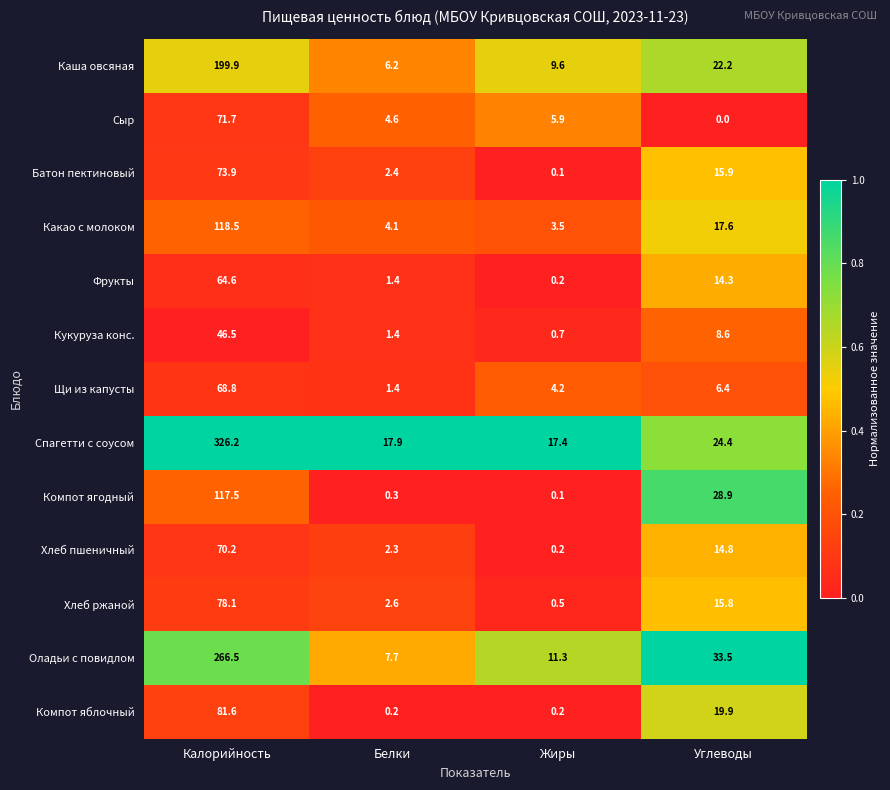

Is the value of Кукуруза конс. at Жиры greater than the value of Сыр at Жиры?

No